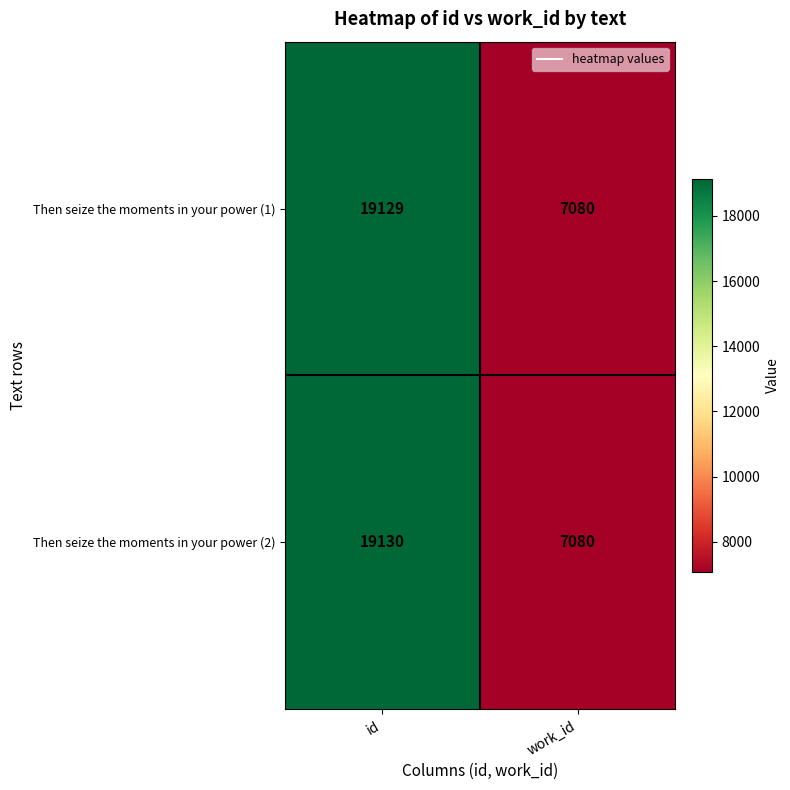

At how many categories does at least one series exceed 13944?

1